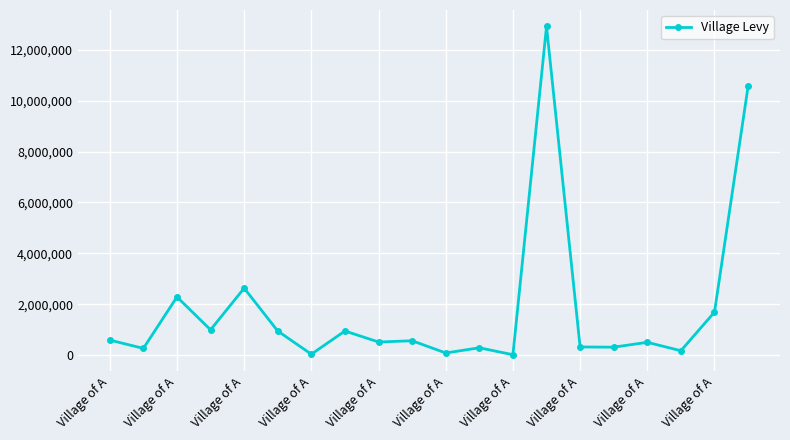

What is the difference between the maximum and second lowest values?

12882618